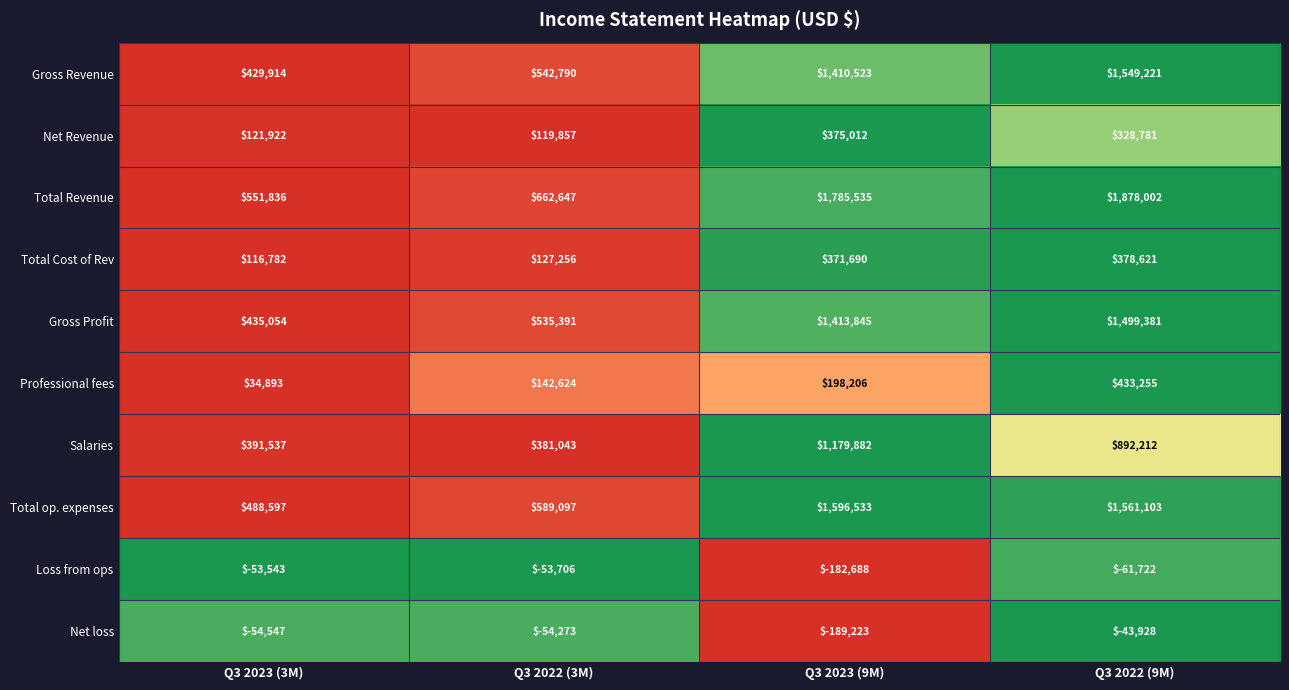

What is the spread (max minus min) of values at Q3 2022 (9M)?

1939724